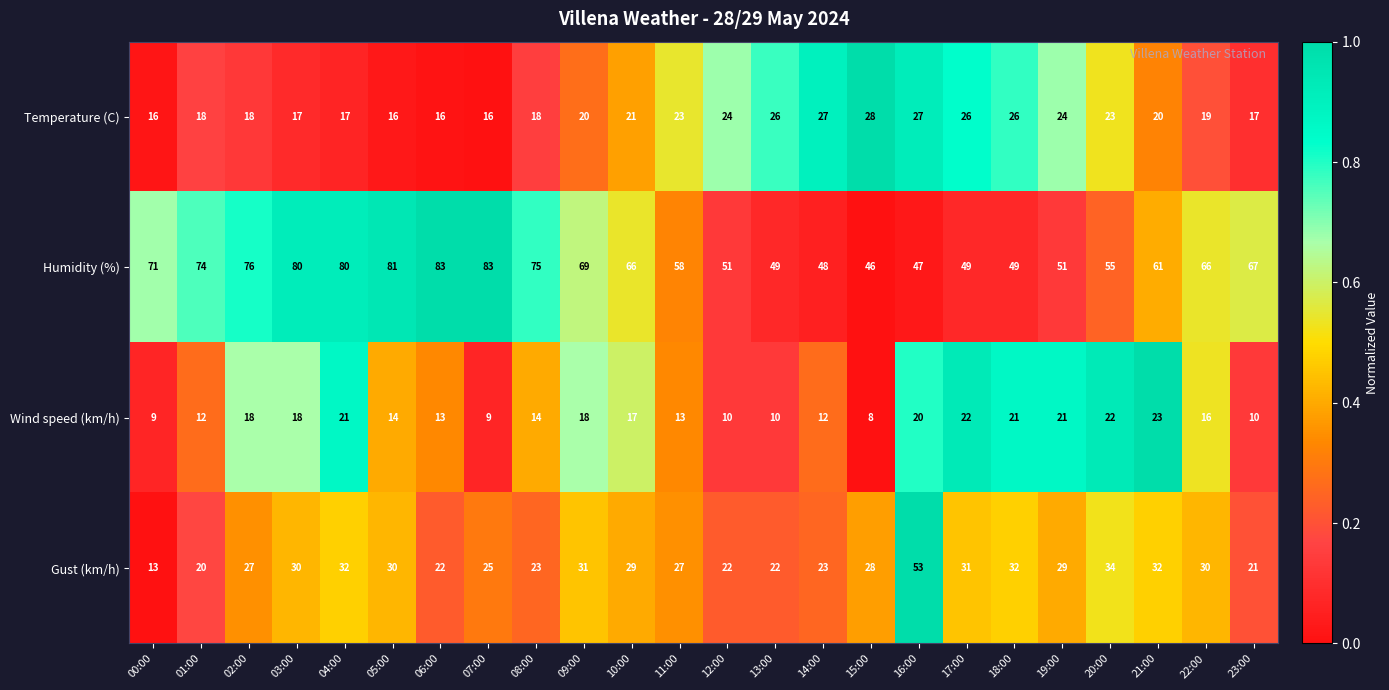

How many series are shown in this chart?

4